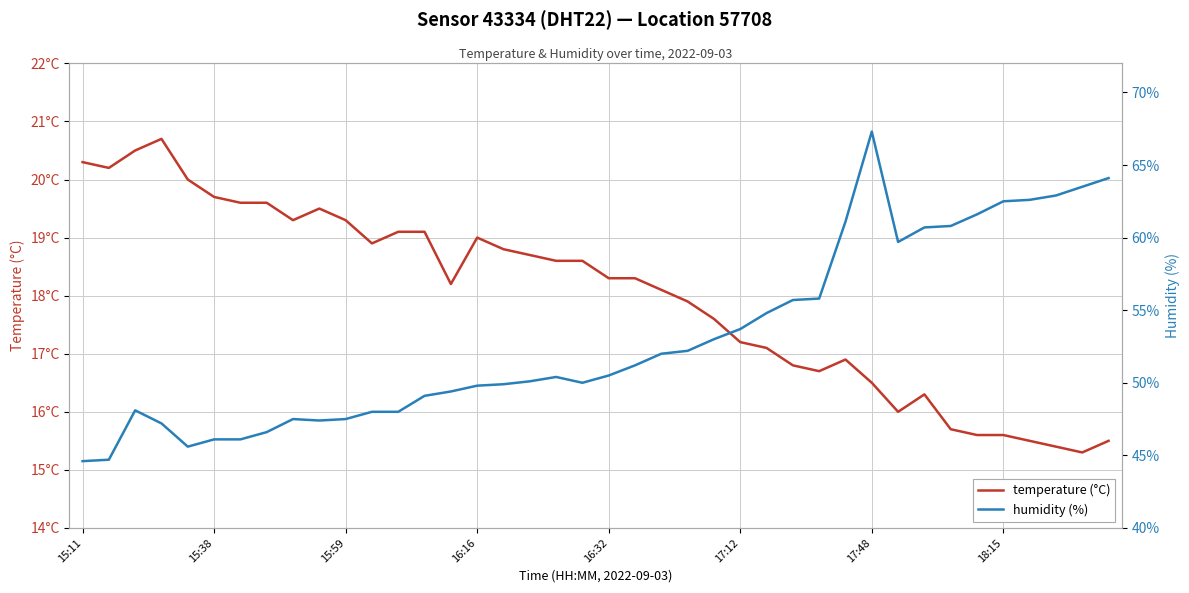

At how many categories does at least one series exceed 18?

40